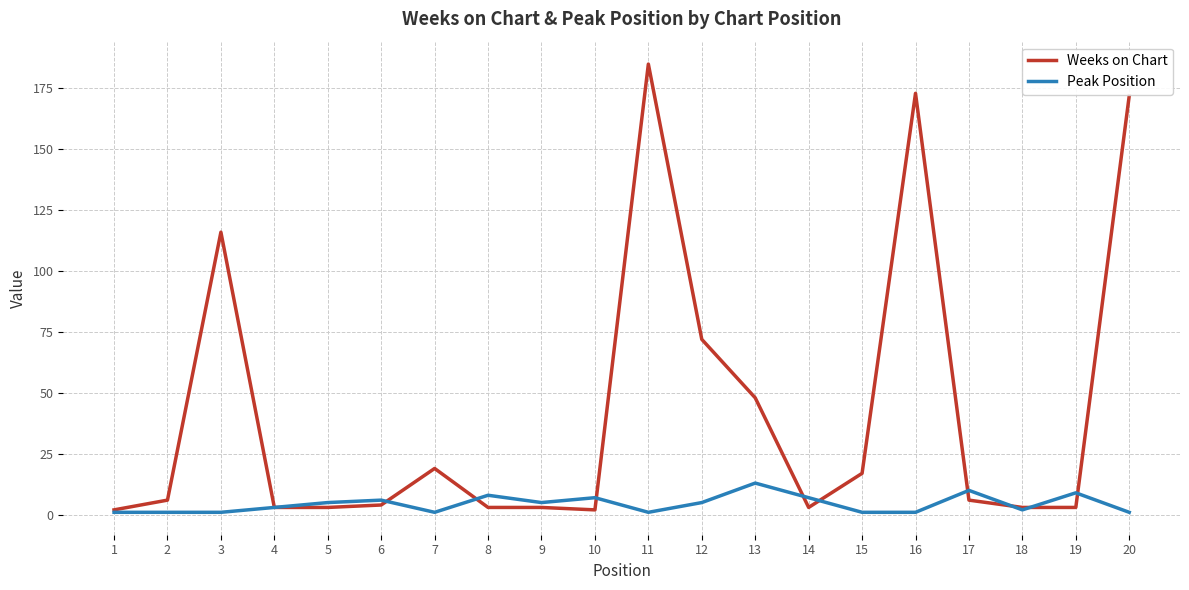

Reading left to right, list all the values displayed in this chart.

Weeks on Chart: 2	6	116	3	3	4	19	3	3	2	185	72	48	3	17	173	6	3	3	172
Peak Position: 1	1	1	3	5	6	1	8	5	7	1	5	13	7	1	1	10	2	9	1